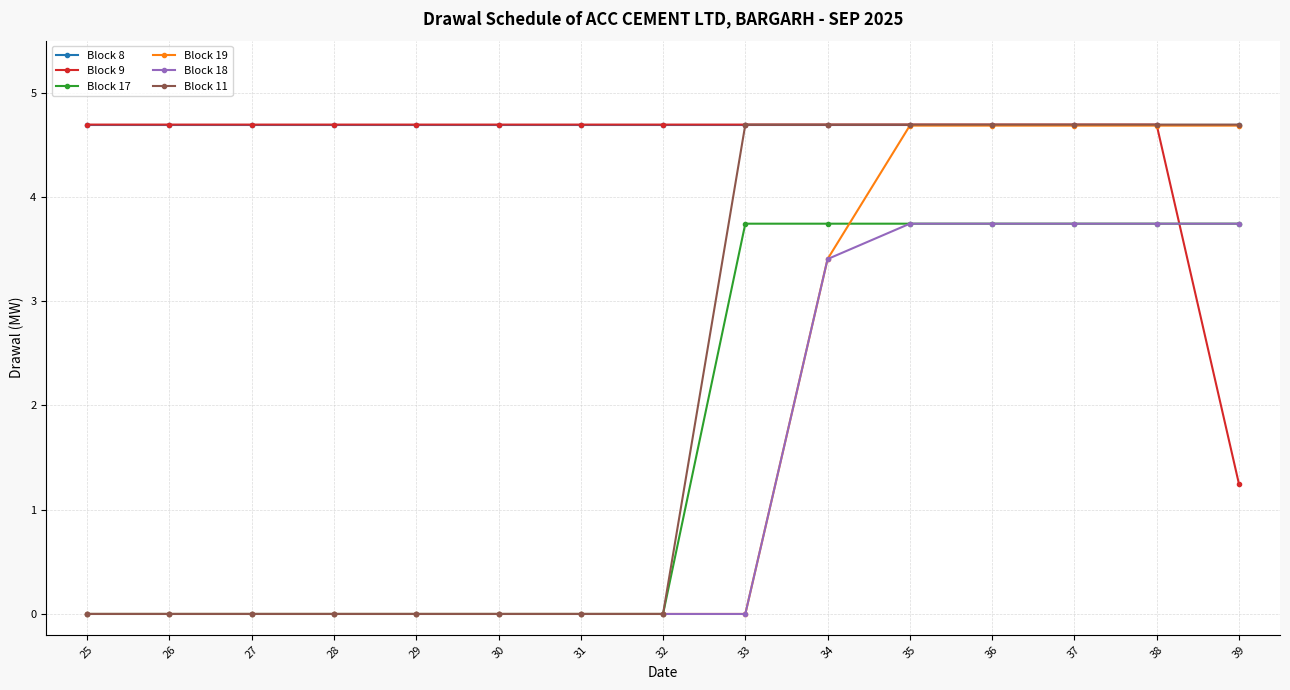

The value of Block 9 at 30 is 4.7. True or false?

True